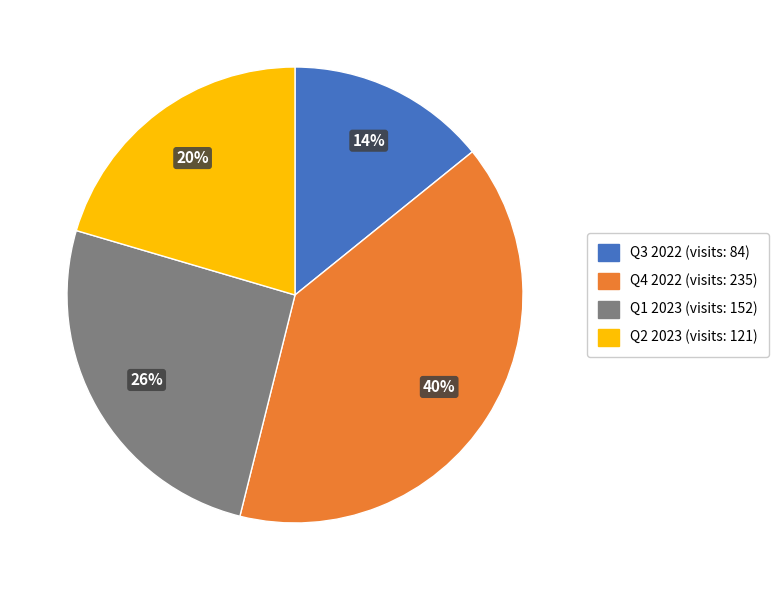

To the nearest percent, what is the average slice percentage?

25%